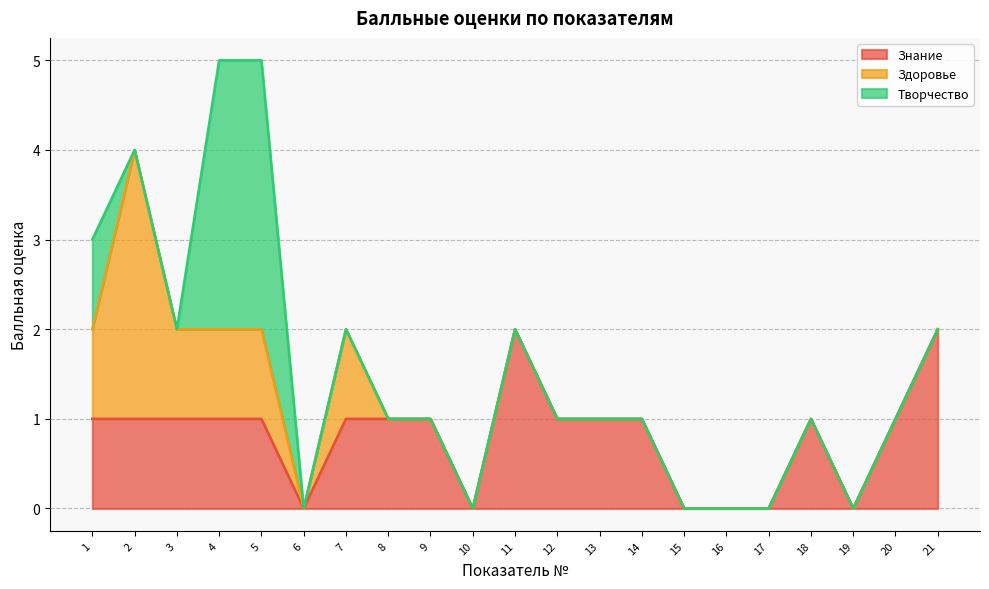

At which category does Знание reach its first local valley?

6